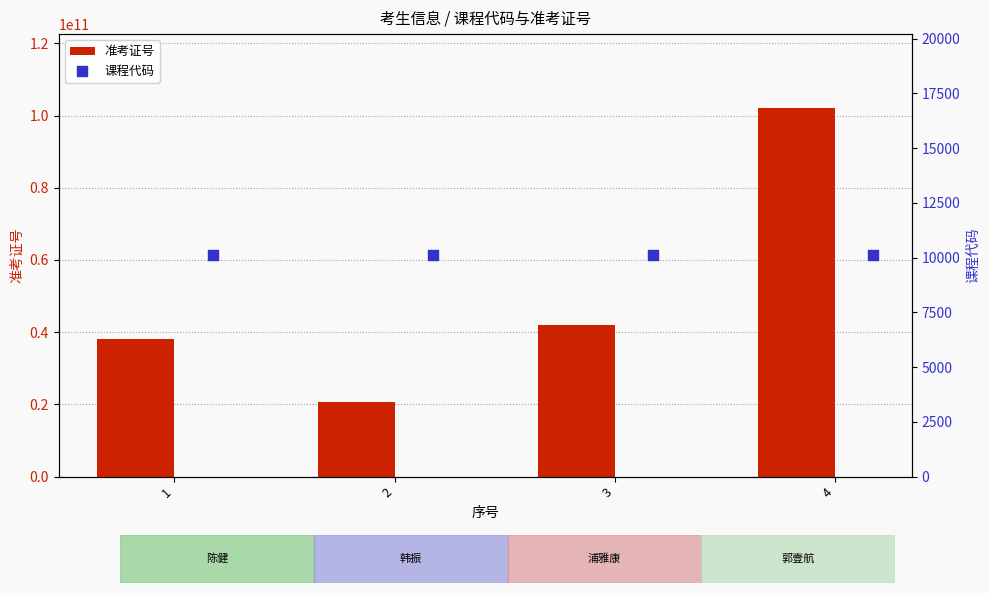

Which series reaches the minimum Y coordinate?

课程代码